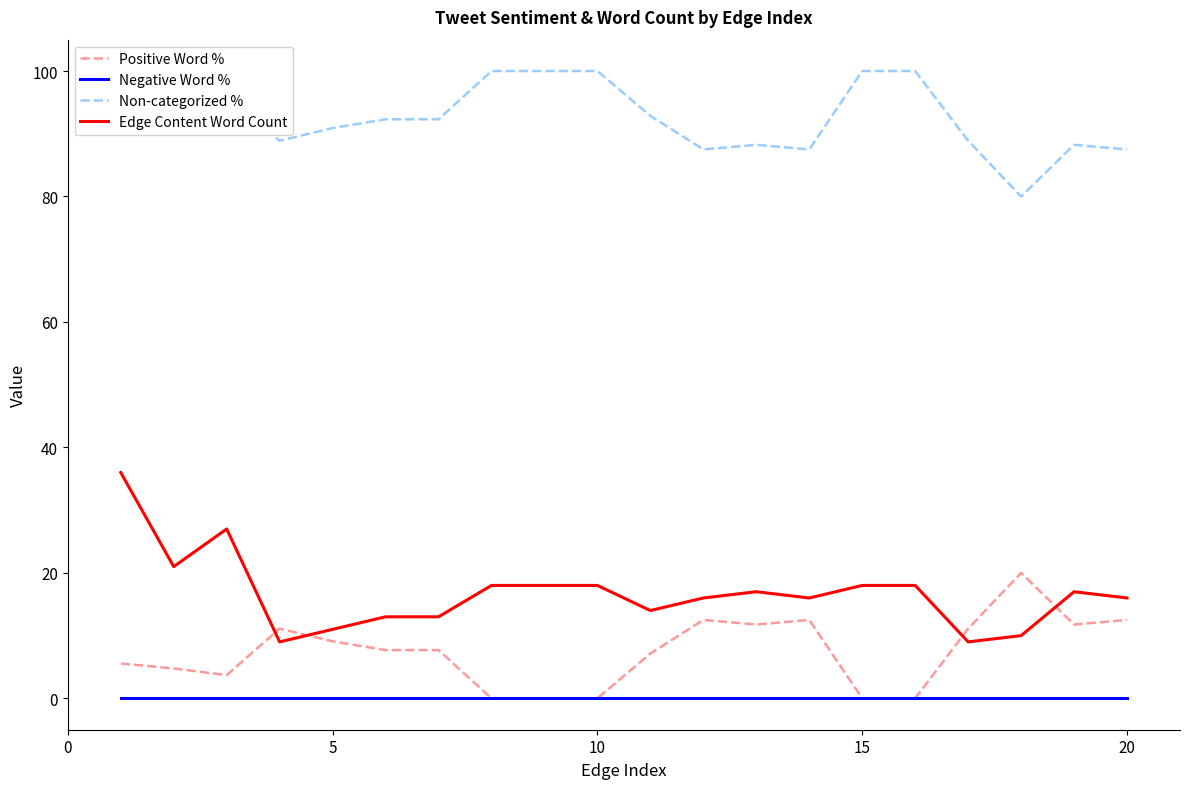

What is the highest value of the Positive Word % series?

20.0